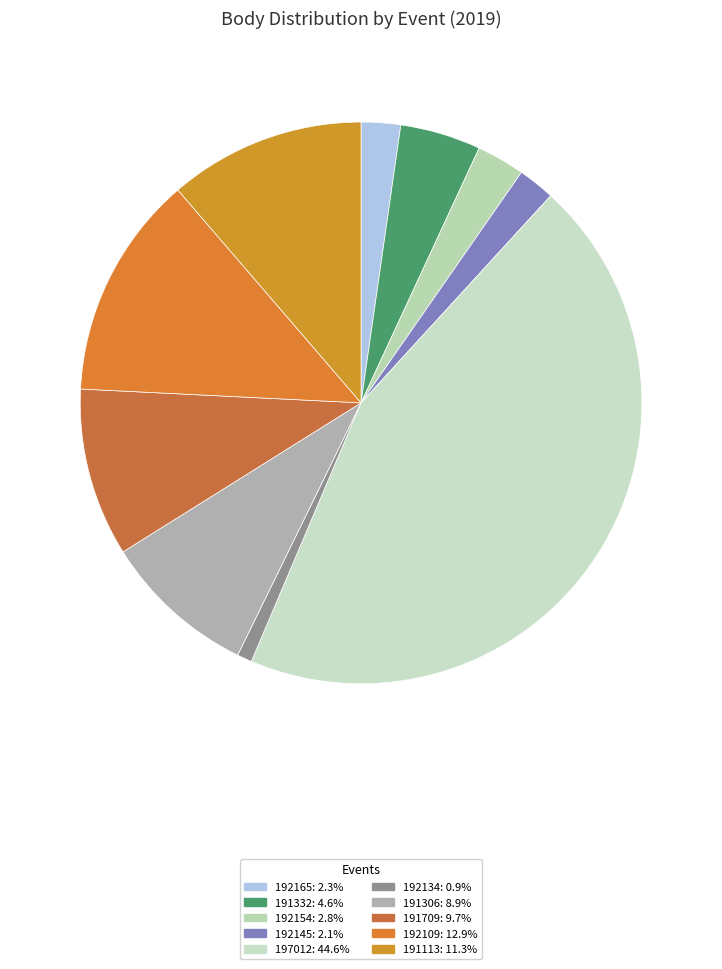

Which has a higher value, 192109 or 191113?

192109